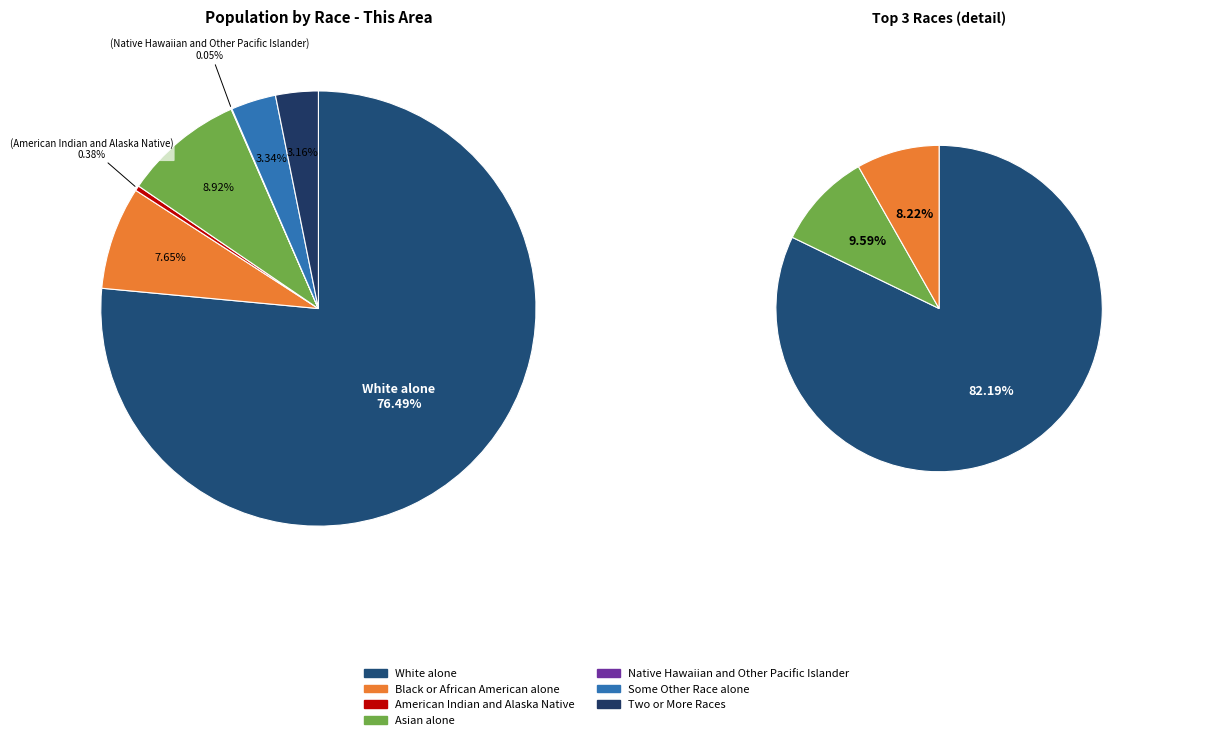

The Some Other Race alone slice represents 3% of the pie. True or false?

True